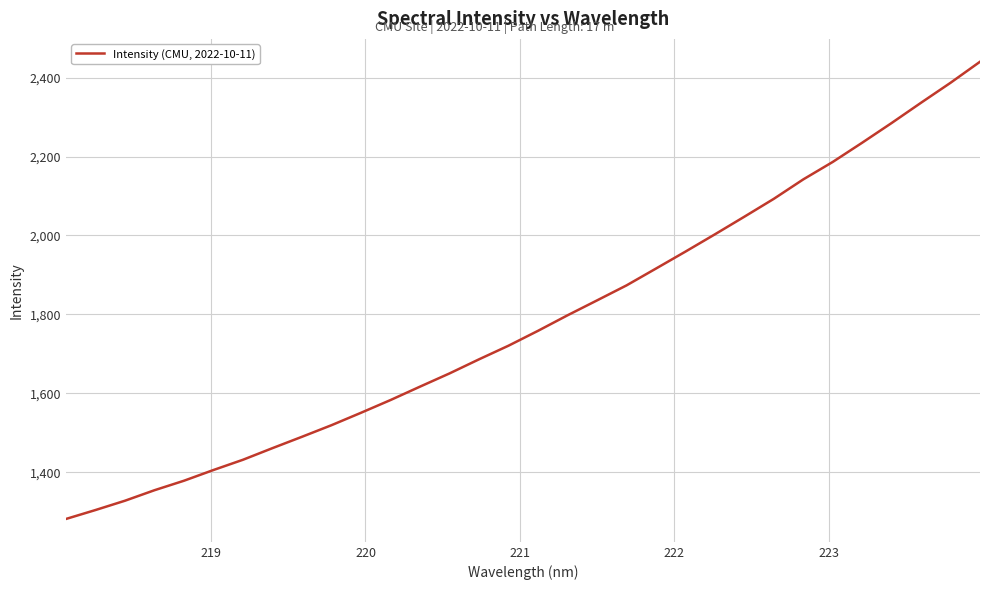

What is the maximum value shown in the chart?

2440.1